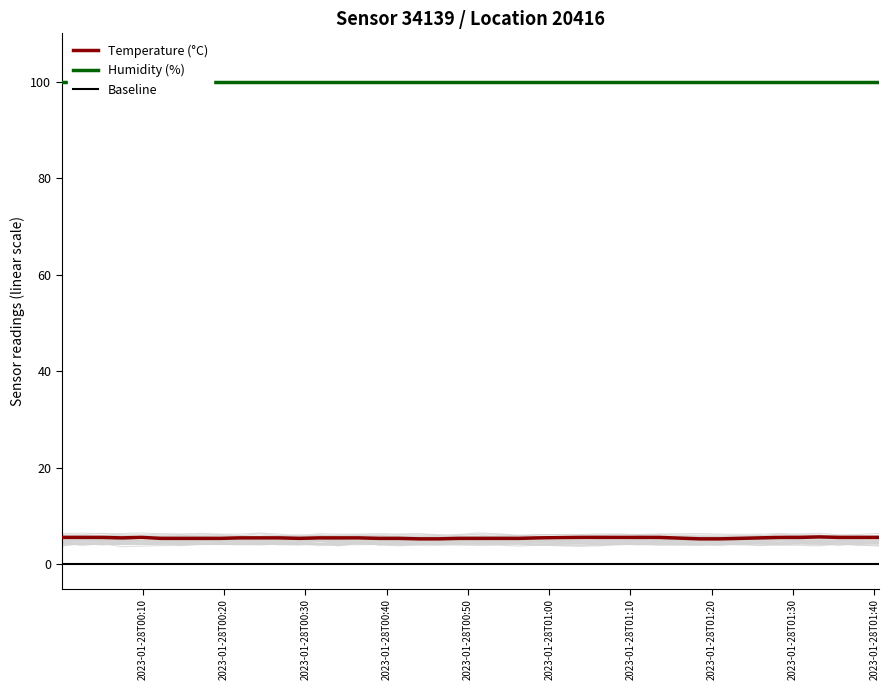

What is the minimum value for Temperature (°C)?

5.3